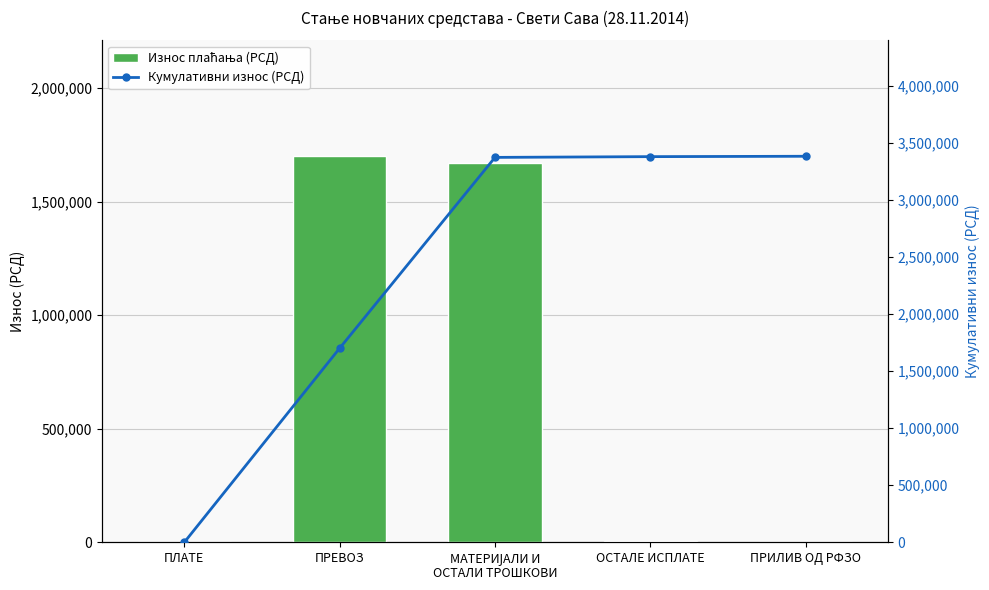

What is the label of the 1st bar from the left?

ПЛАТЕ